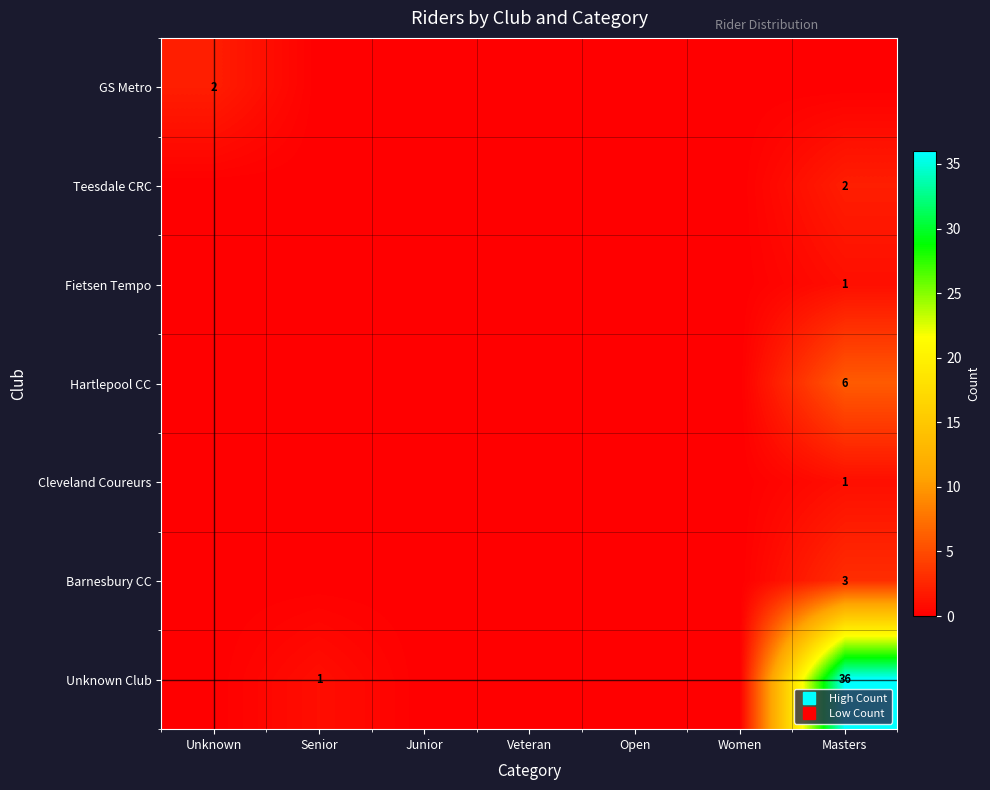

List the series in order of their peak value, lowest first.

Fietsen Tempo, Cleveland Coureurs, GS Metro, Teesdale CRC, Barnesbury CC, Hartlepool CC, Unknown Club